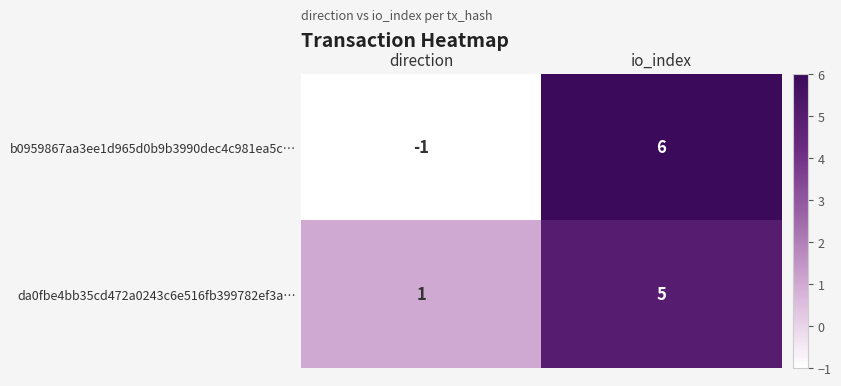

True or false: b0959867aa3ee1d965d0b9b3990dec4c981ea5c… has a value of 6 at io_index.

True